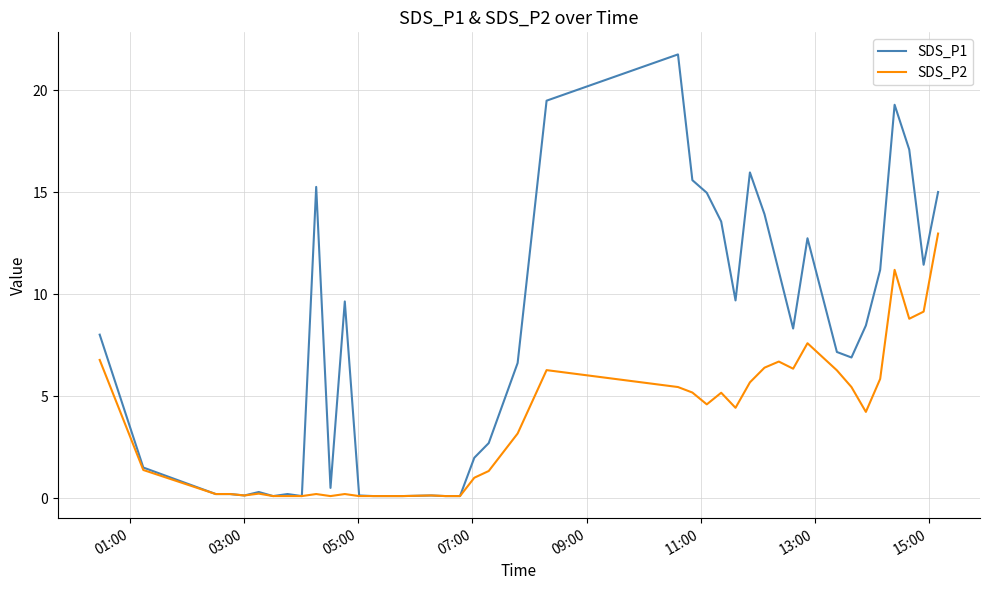

Rank the series by their maximum value, from highest to lowest.

SDS_P1, SDS_P2